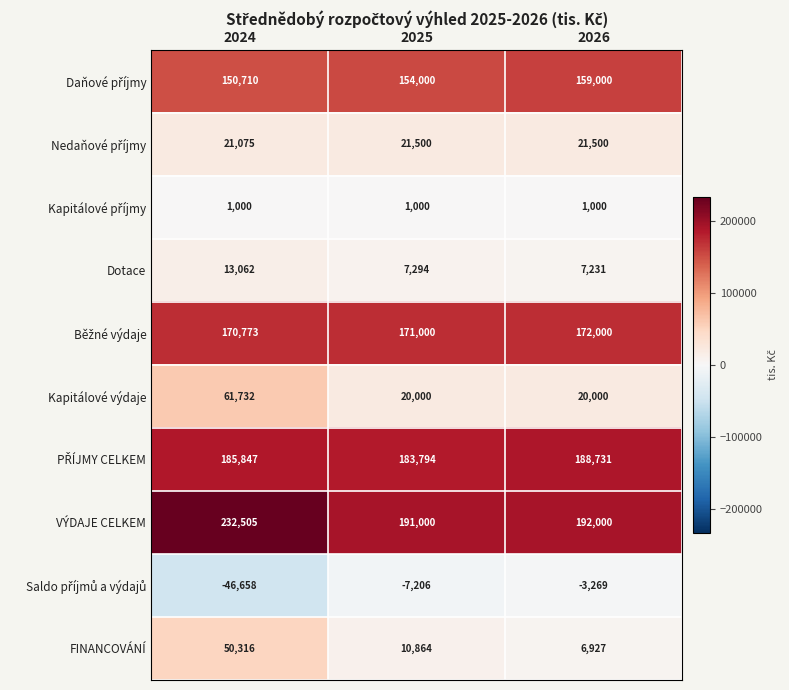

Which category has the highest value in the FINANCOVÁNÍ series?

2024